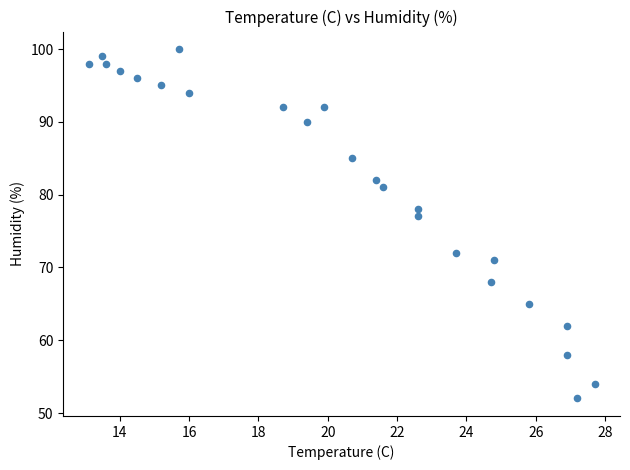

What Y value in the scatter plot is closest to 76?

77